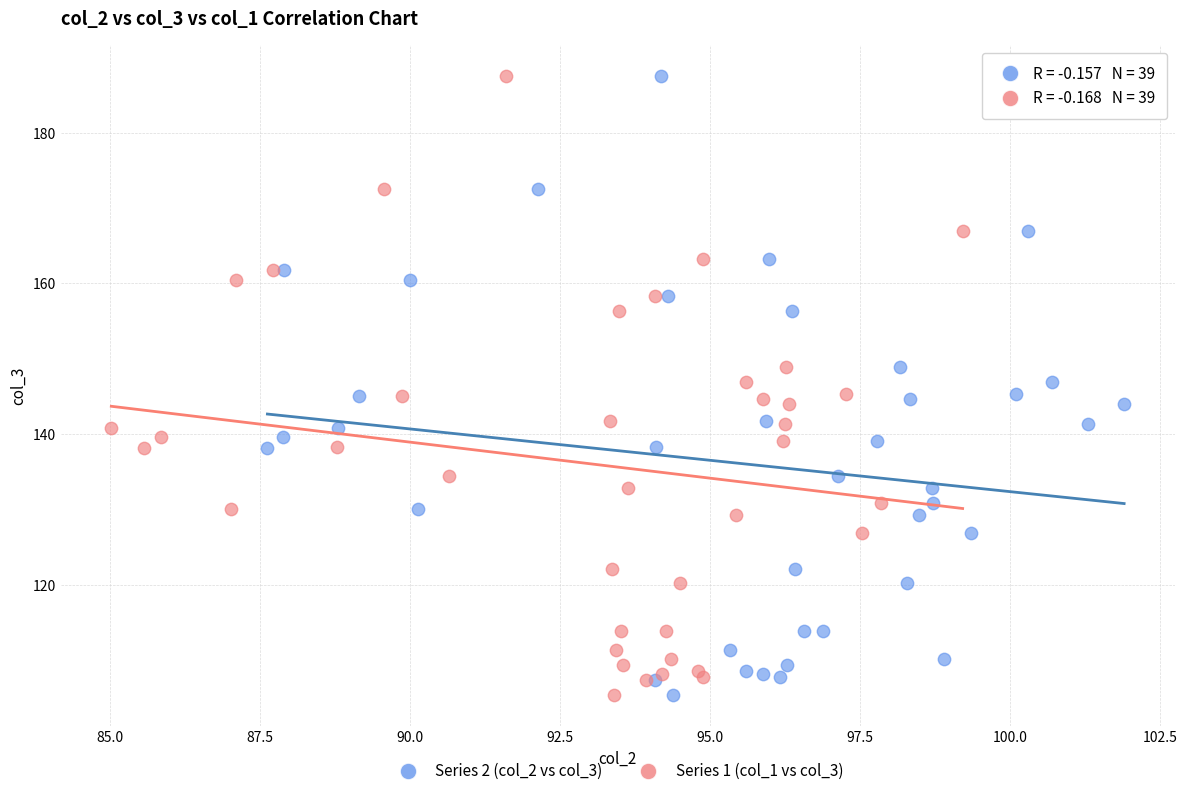

What are all the series names shown in the legend?

Series 2 (col_2 vs col_3), Series 1 (col_1 vs col_3)